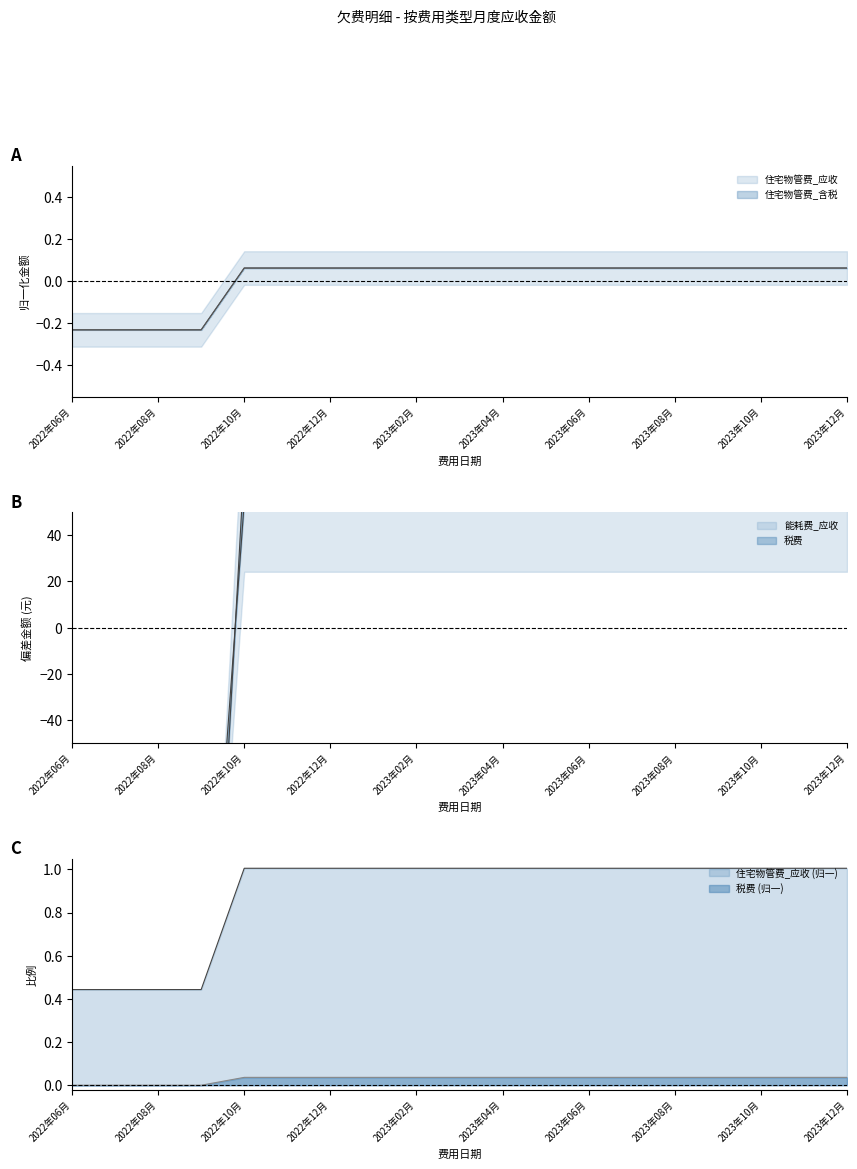

At which label does 能耗费_应收 first exceed 1?

2022年10月